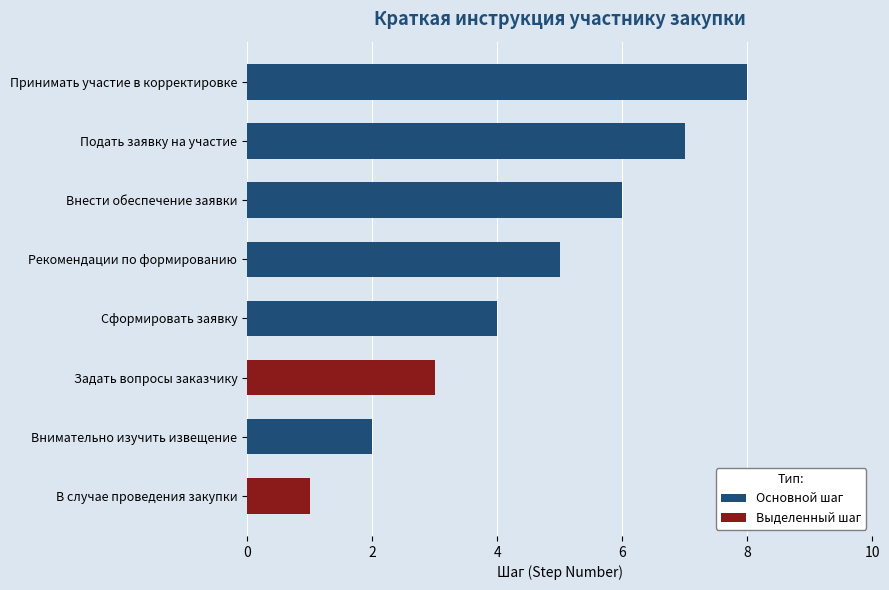

What is the change in value from Внимательно изучить извещение to Подать заявку на участие?

+5